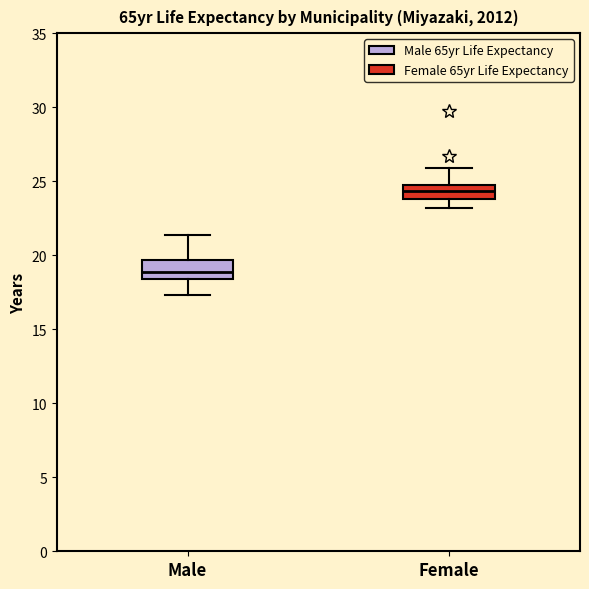

Reading left to right, transcribe this box plot: for each box, give where its median line is, the range the box spans, and where its two whiskers end, as read against the y-axis. The values are not printed on the chart, so give them approximately, as read against the axis.

Male: median 19.0, box 18.5 to 19.5, whiskers 17.5 to 21.5
Female: median 24.5 (inside the box), box 24.0 to 24.5, whiskers 23.0 to 26.0